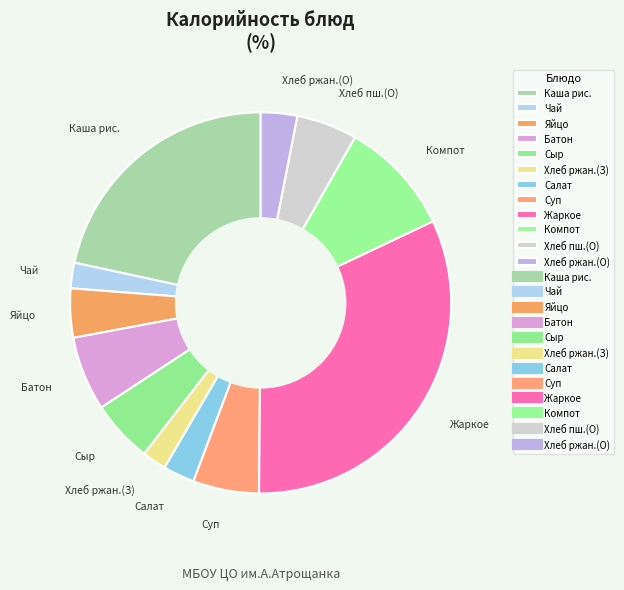

True or false: Компот accounts for 10% of the total.

True